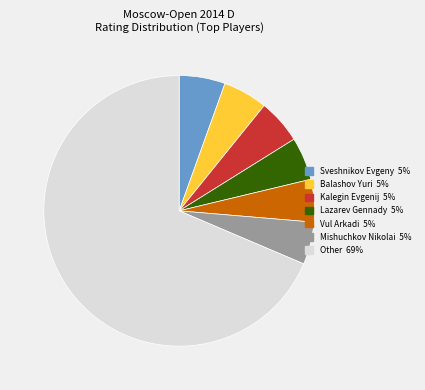

Does any single category account for the majority?

Yes